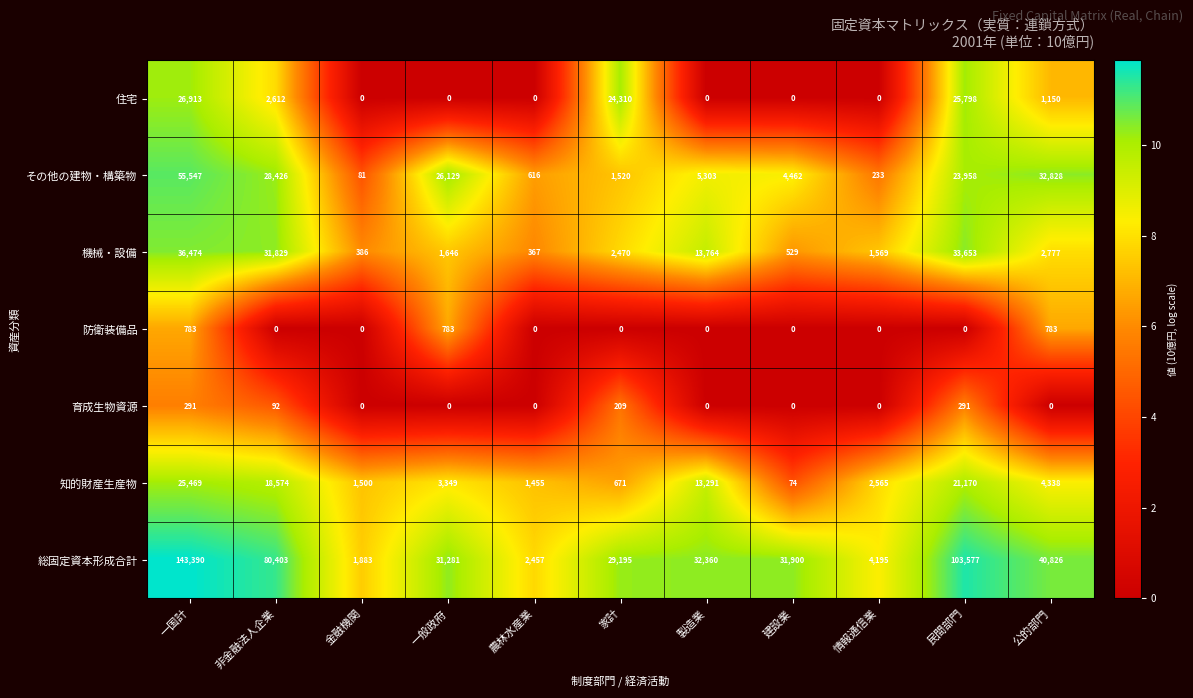

At which label does 機械・設備 reach its peak?

一国計